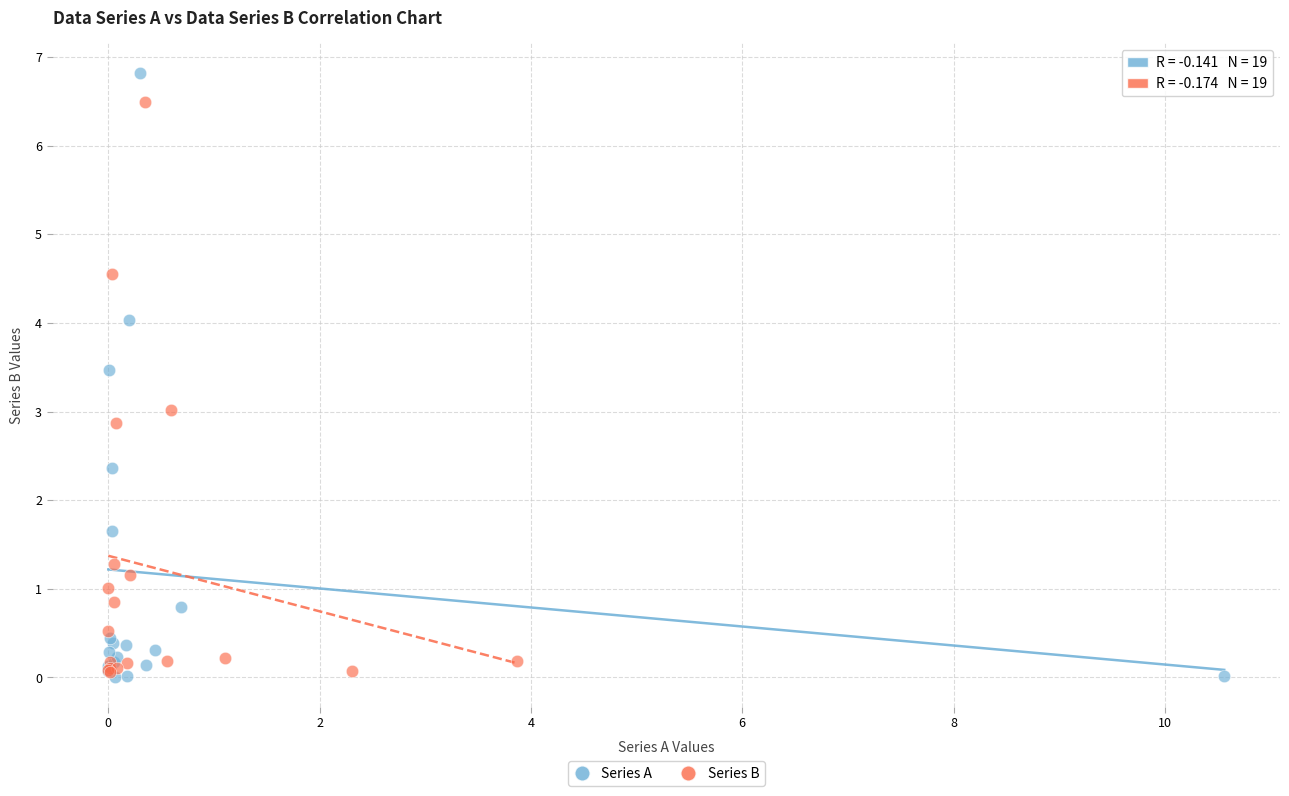

Which series has the largest Y range (max minus min)?

Series A